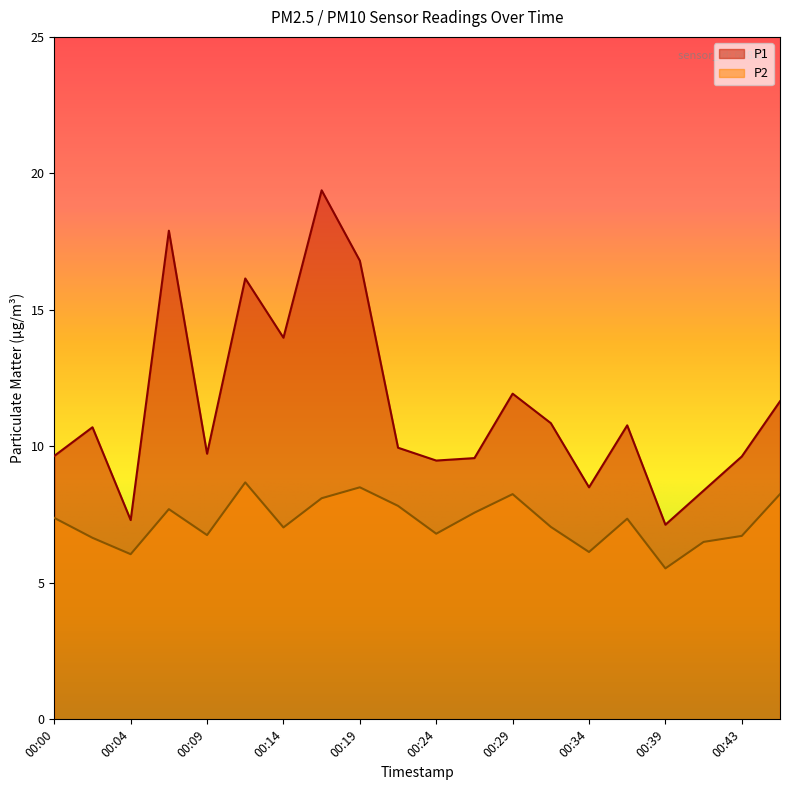

Read the P1 value at 00:12.

16.1